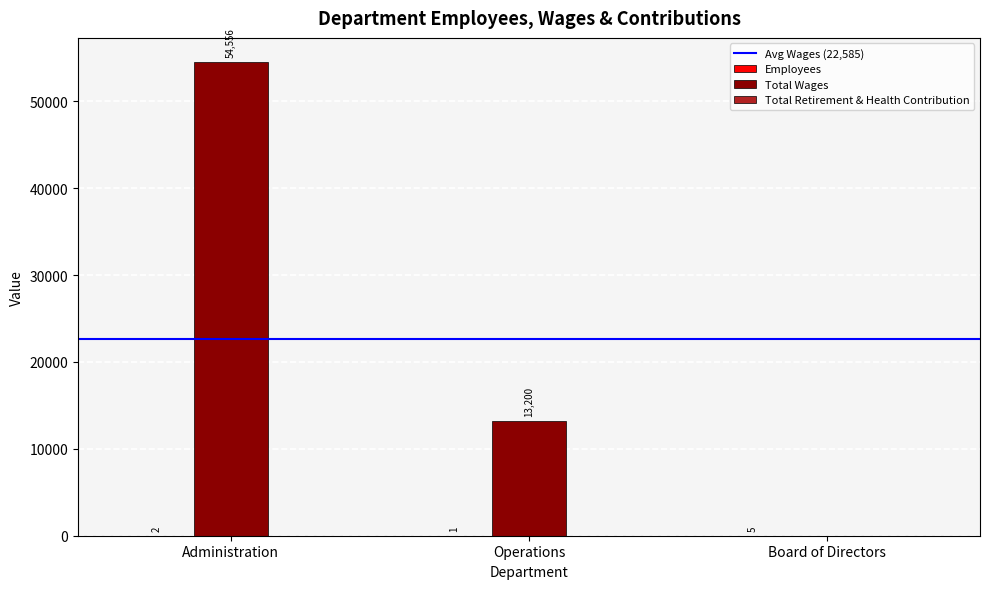

What is the spread (max minus min) of values at Board of Directors?

5